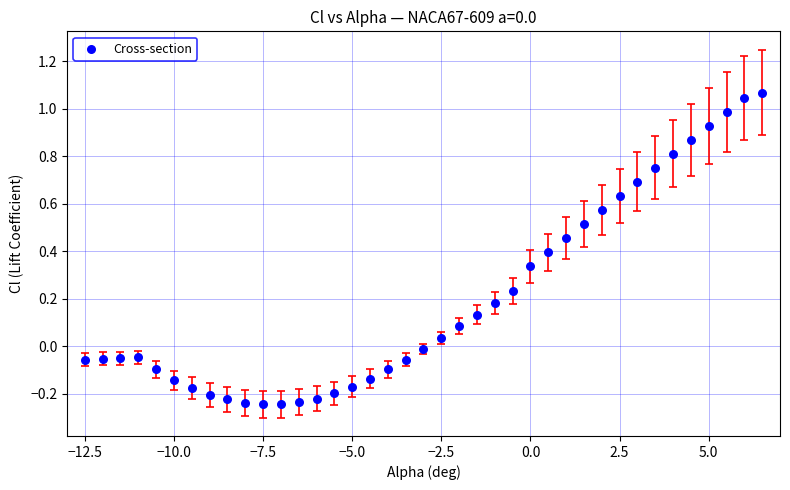

What is the range of X values (max minus min)?

19.0